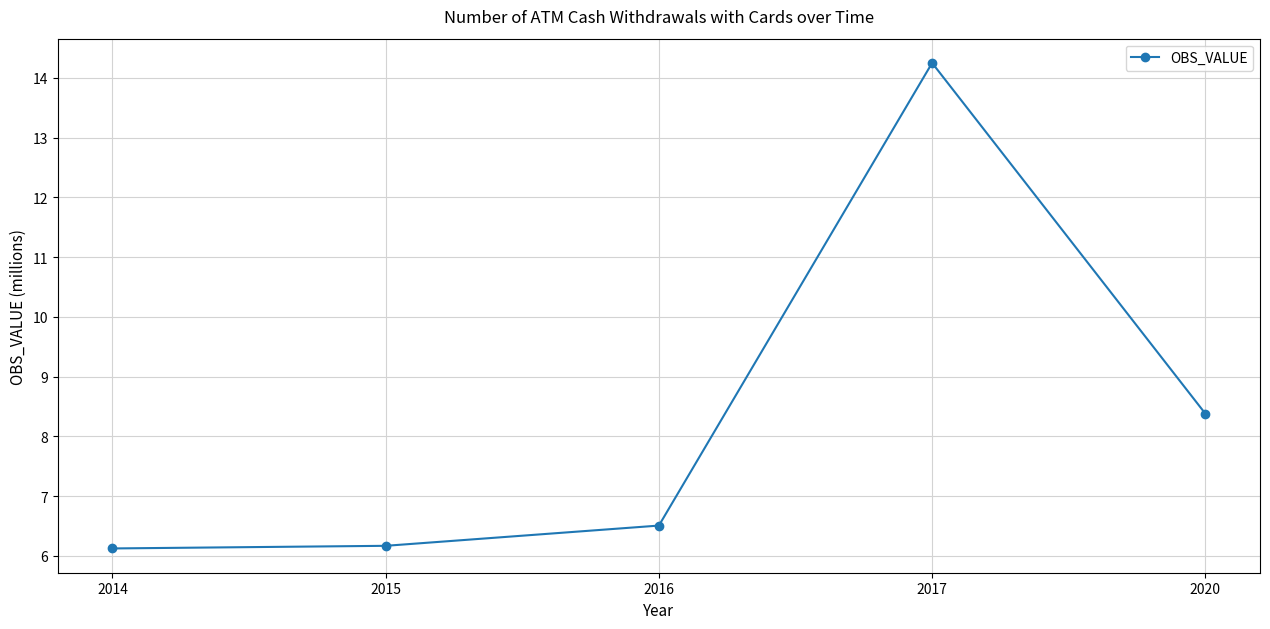

Read the value at 2015.

6.2